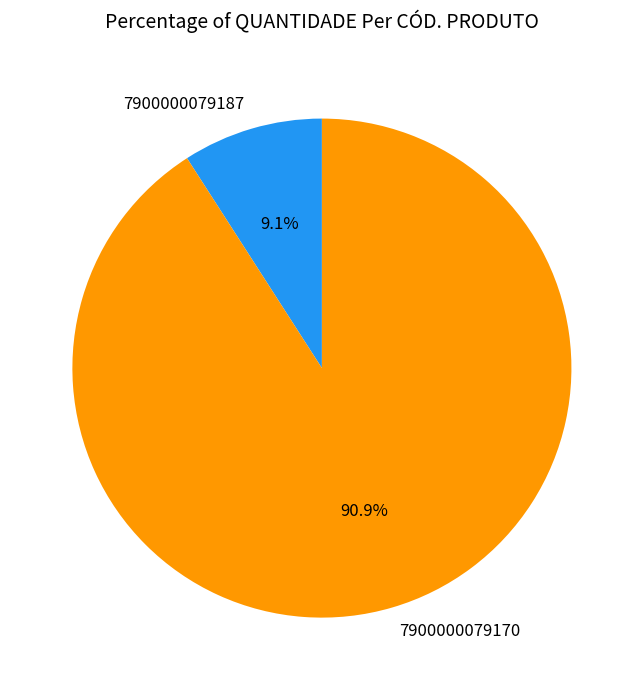

Is there a majority slice in this chart?

Yes